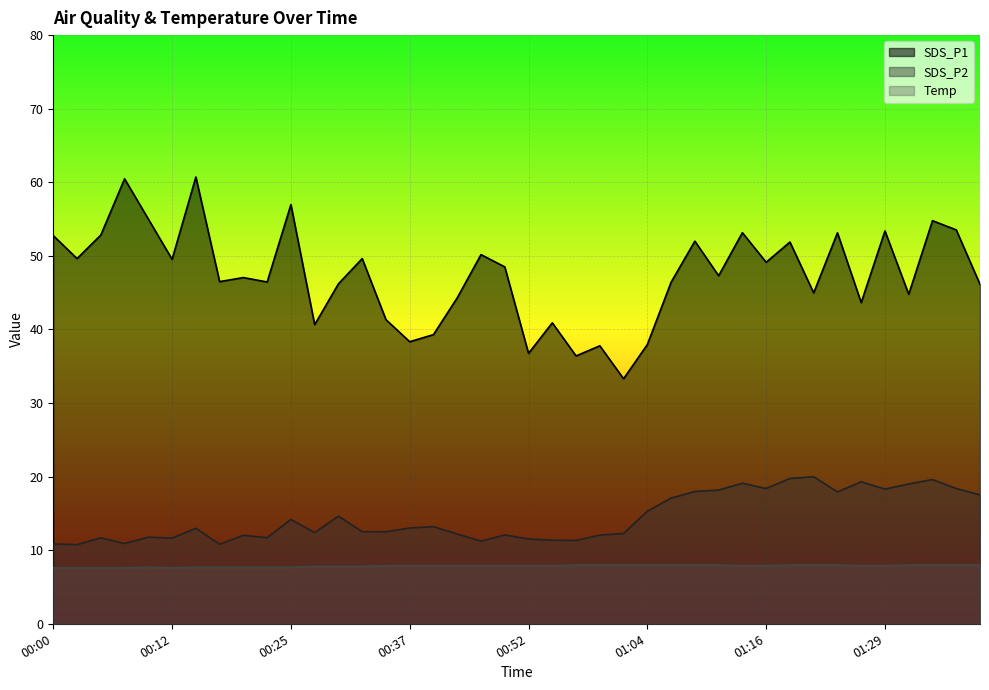

What is the difference between the second highest and second lowest values in the SDS_P2 series?

8.9